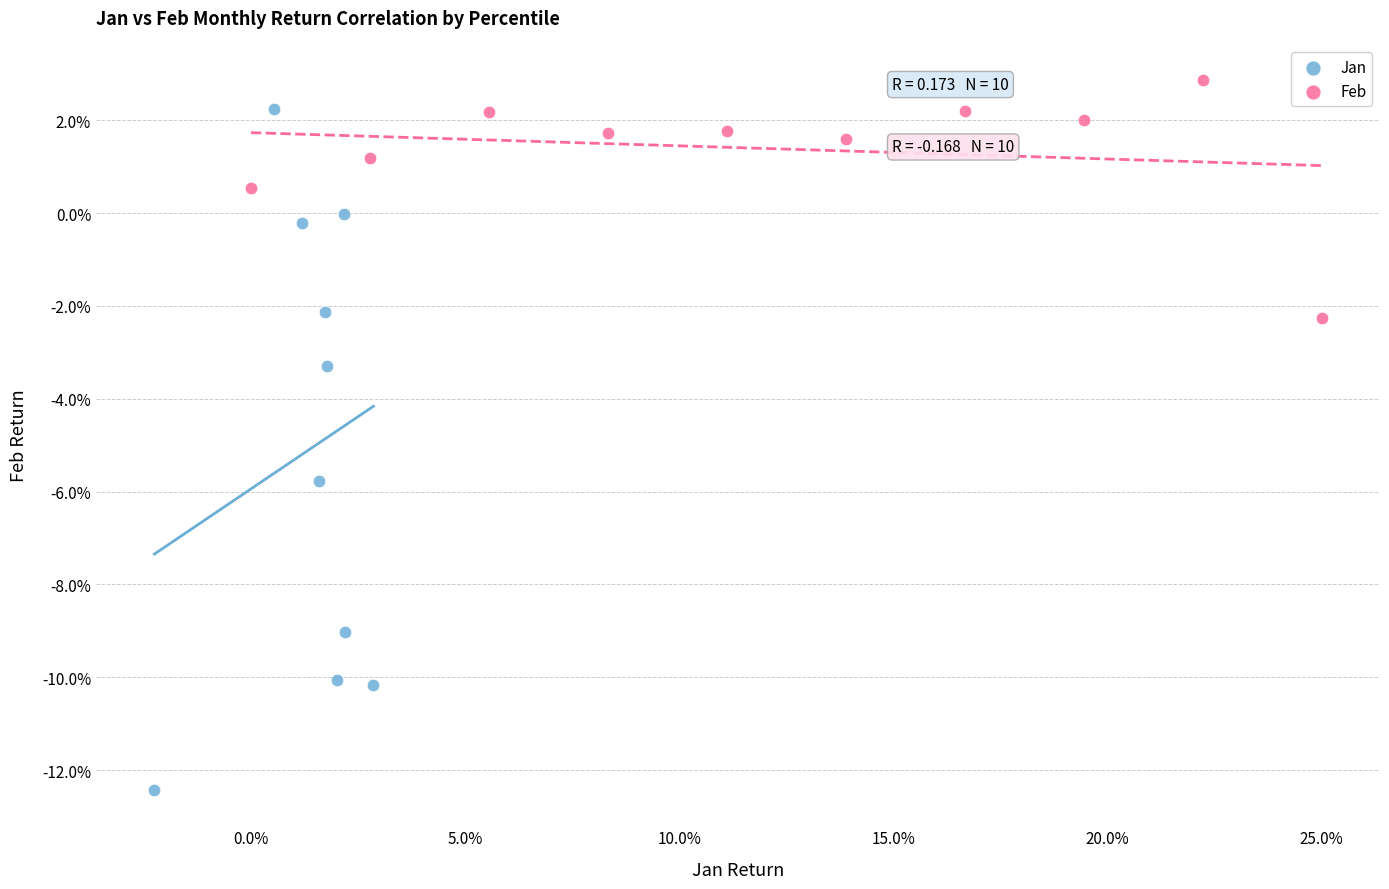

Which series contains the highest Y value?

Feb